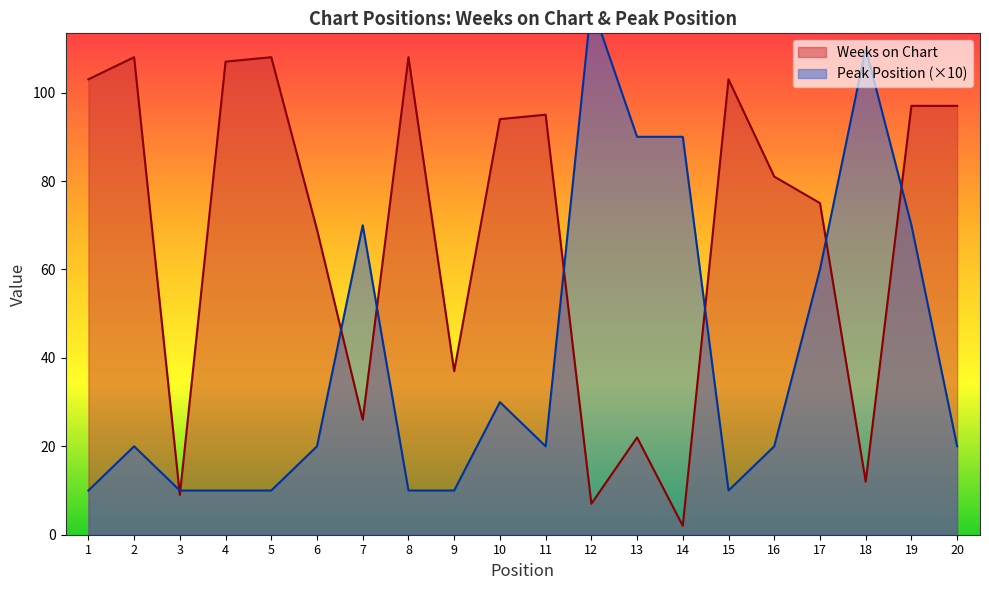

Rank the series by their average value, from lowest to highest.

Peak Position, Weeks on Chart